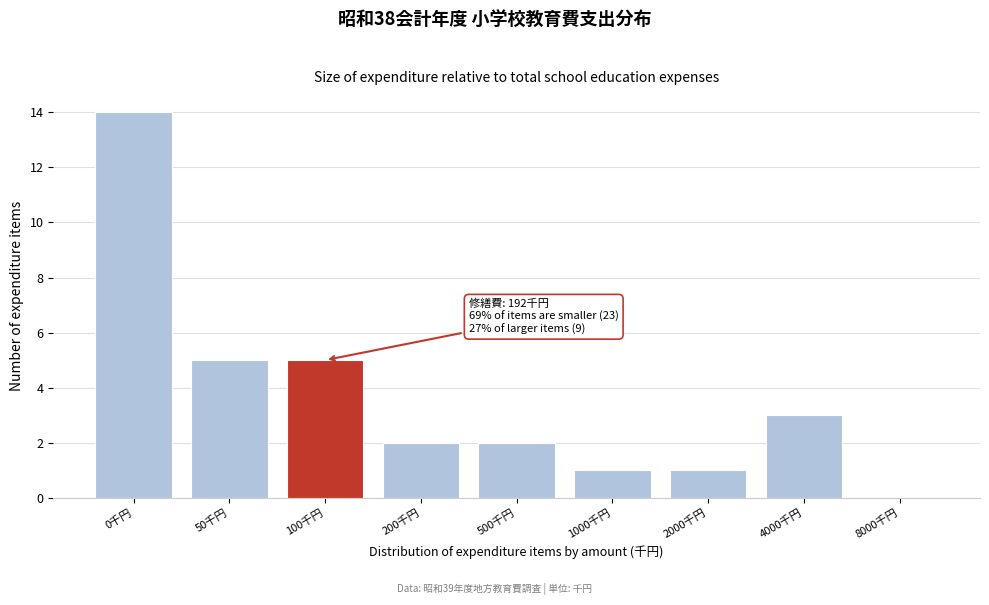

Reading left to right, extract all data points from this chart.

0千円=14	50千円=5	100千円=5	200千円=2	500千円=2	1000千円=1	2000千円=1	4000千円=3	8000千円=0